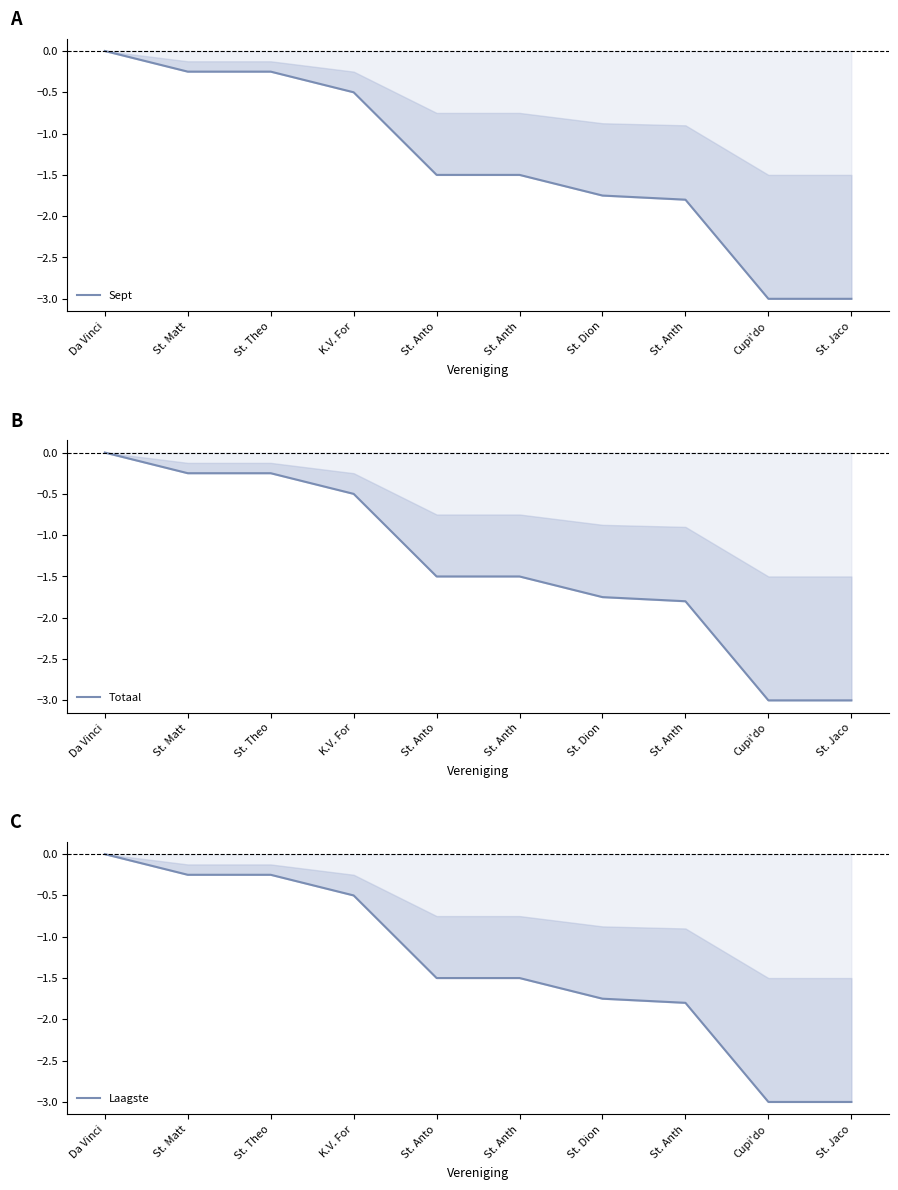

What is the label of the 6th point from the left?

St. Anth